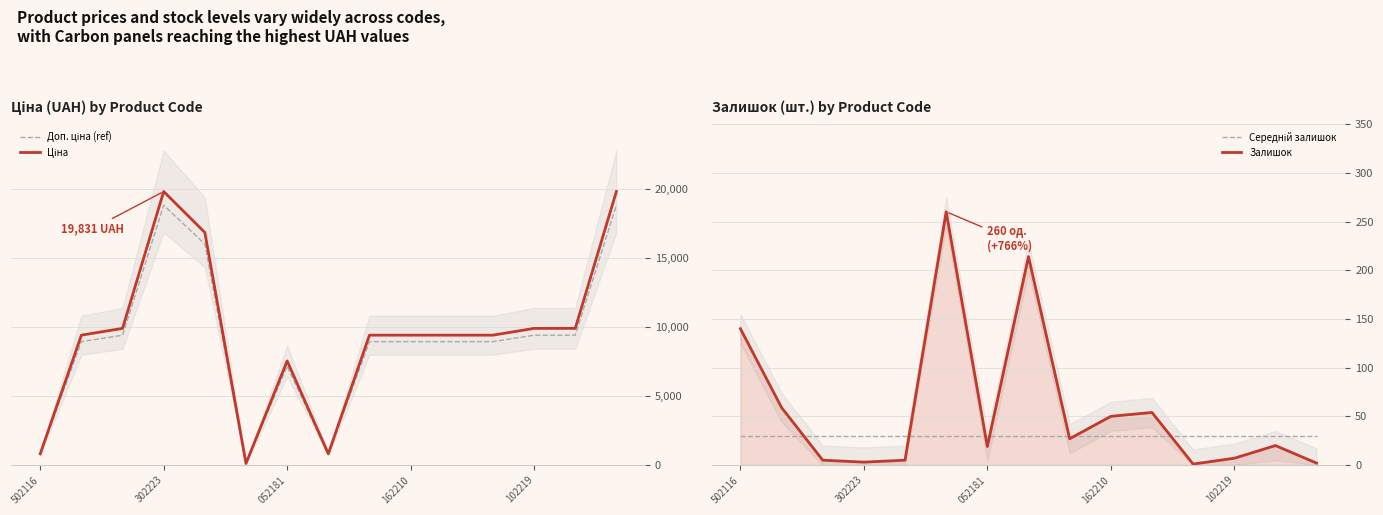

What is the total value across all series at 7?

1829.4